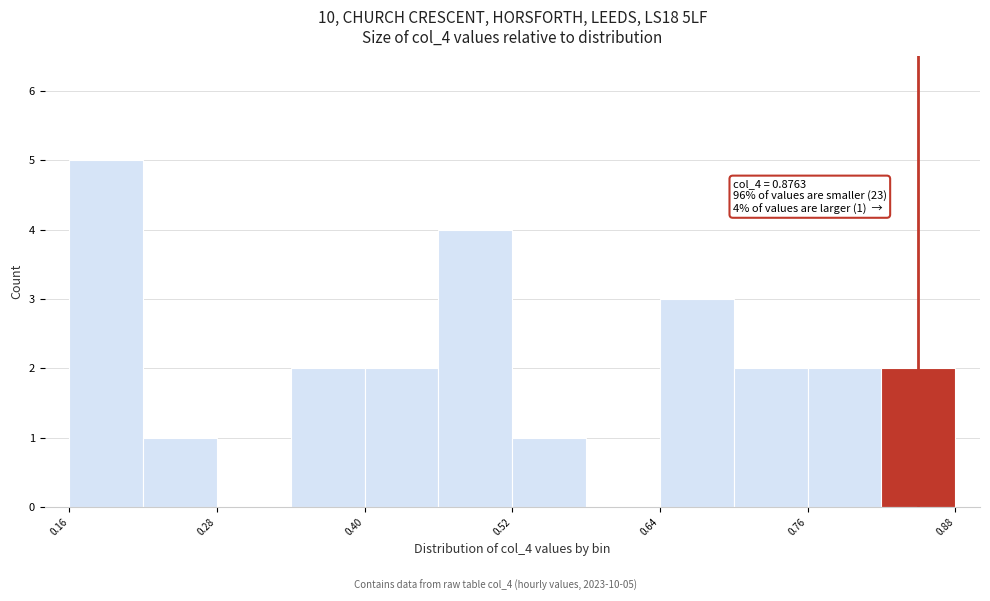

Around what value on the x-axis is the tallest bar? Give the approximate position of its centre, as read against the axis.

0.20